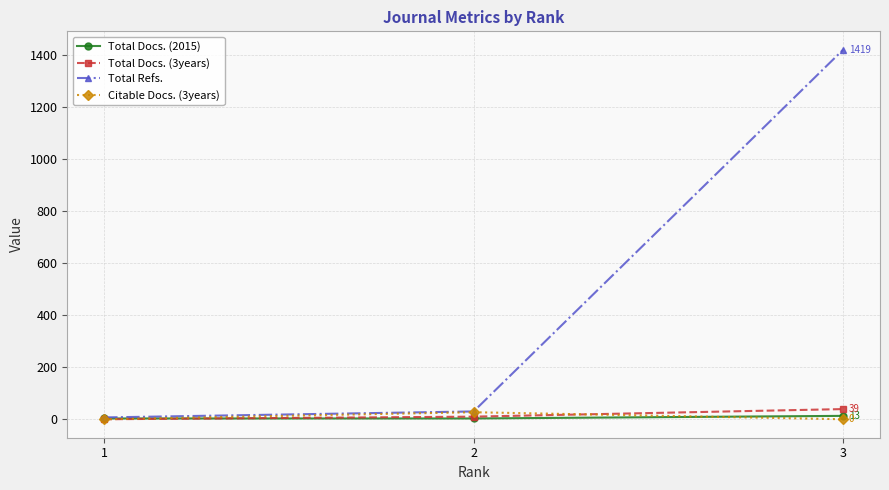

Is it true that Citable Docs. (3years) equals 27 at 2?

True